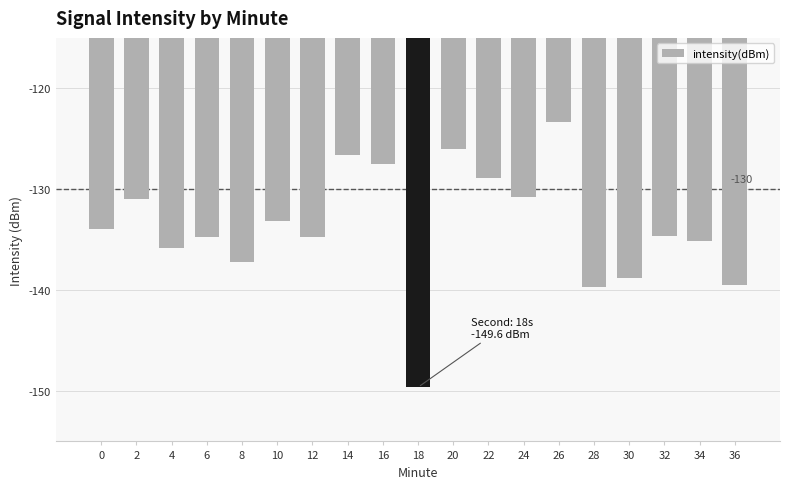

The value at 12 is -134.8. True or false?

True